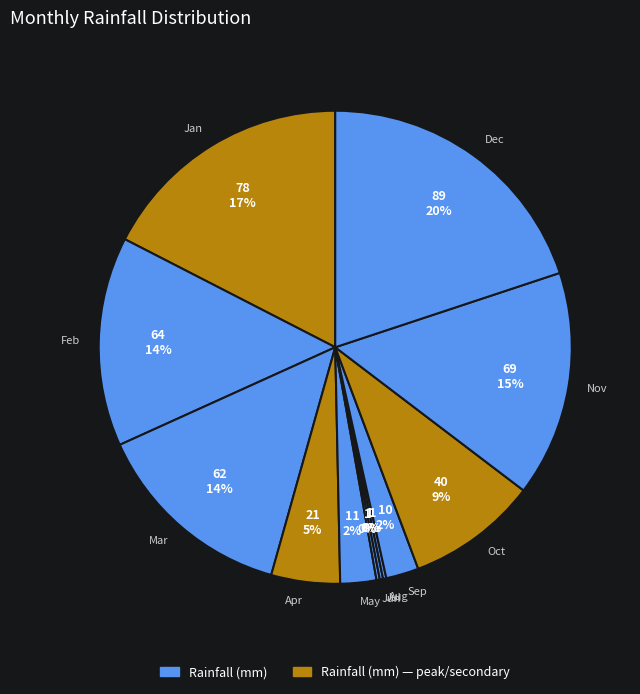

What is the largest slice in the pie chart?

Dec